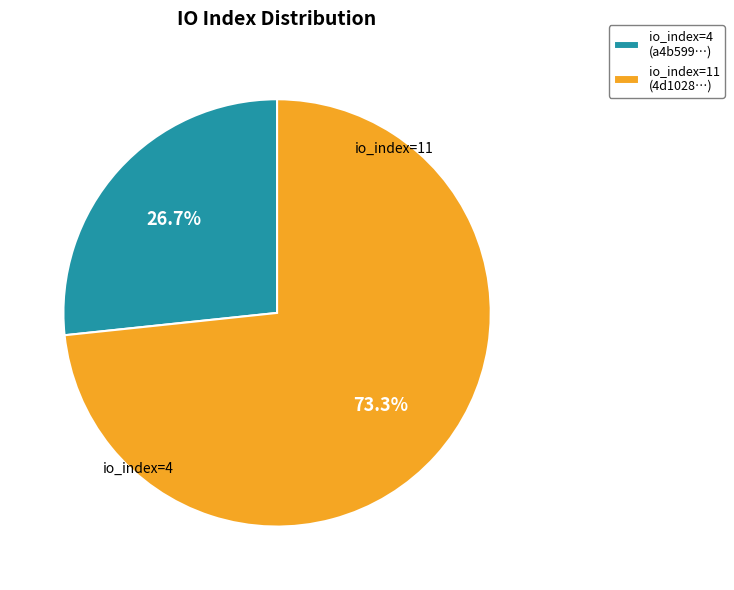

How many segments does this pie chart have?

2